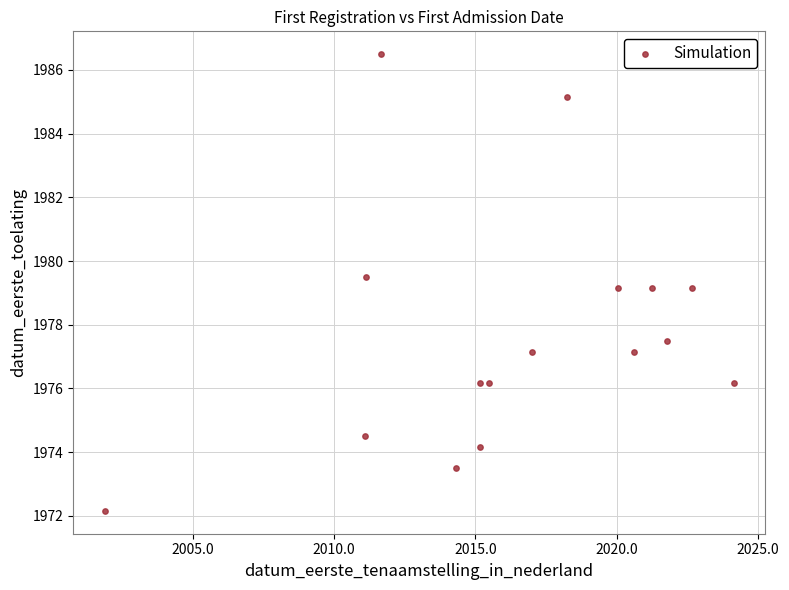

What is the range of X values (max minus min)?

22.2